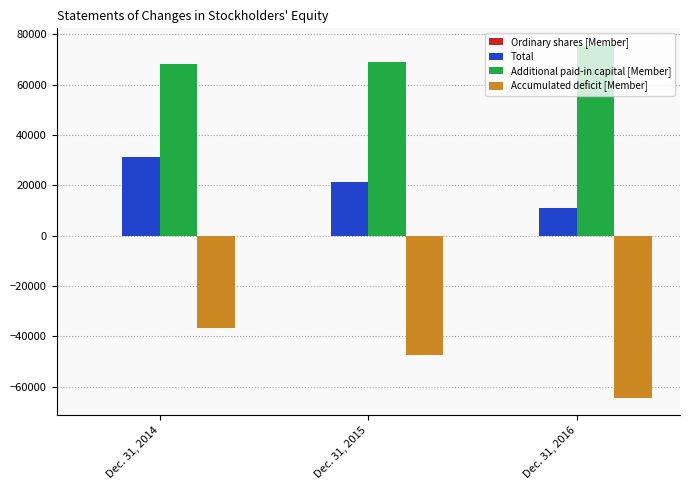

Are the bars horizontal?

No